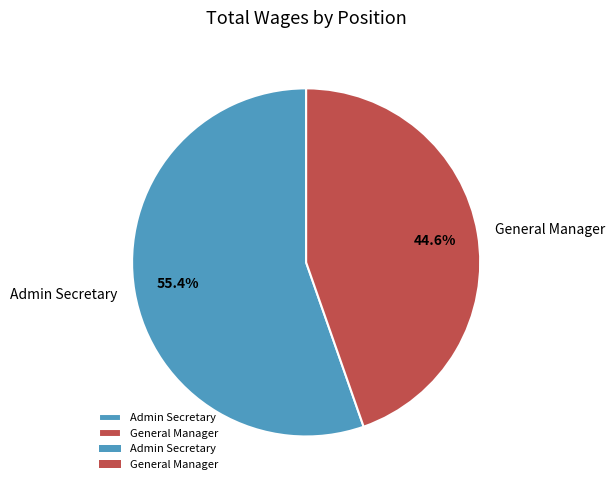

To the nearest percent, what is the combined percentage of General Manager and Admin Secretary?

100%